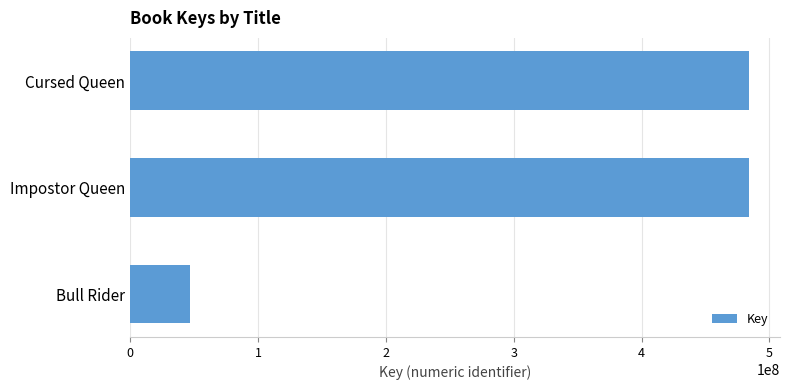

What is the change in value from Impostor Queen to Bull Rider?

-437595673